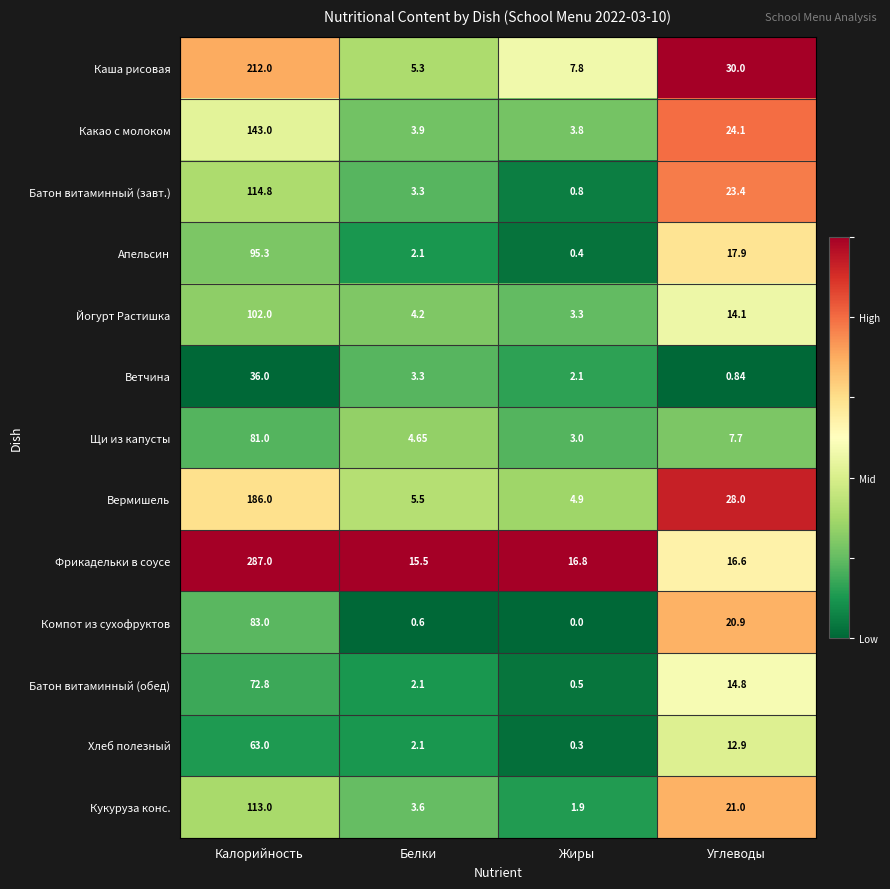

Rank the categories by Ветчина value from lowest to highest.

Углеводы, Жиры, Белки, Калорийность